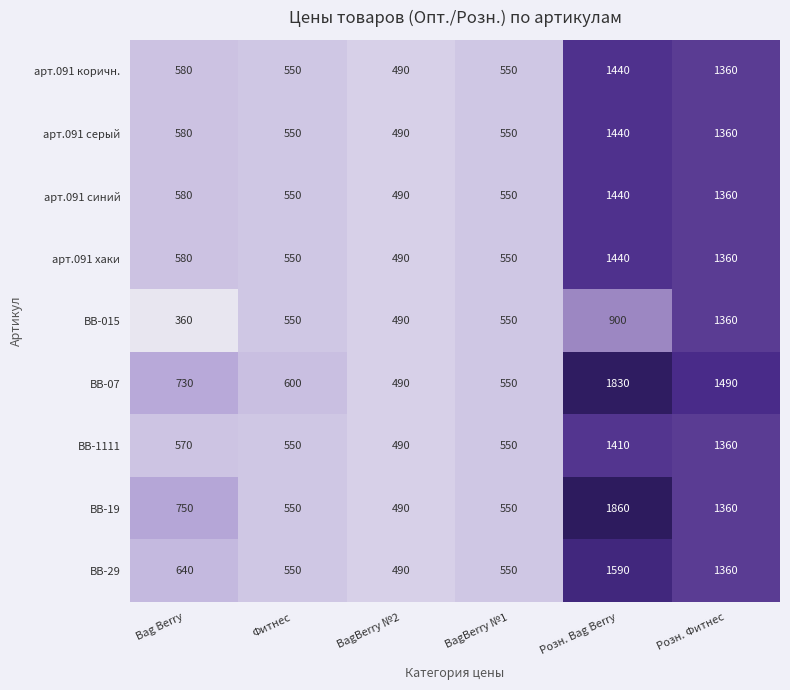

Between Фитнес and Розн. Bag Berry, which series saw the biggest shift?

BB-19